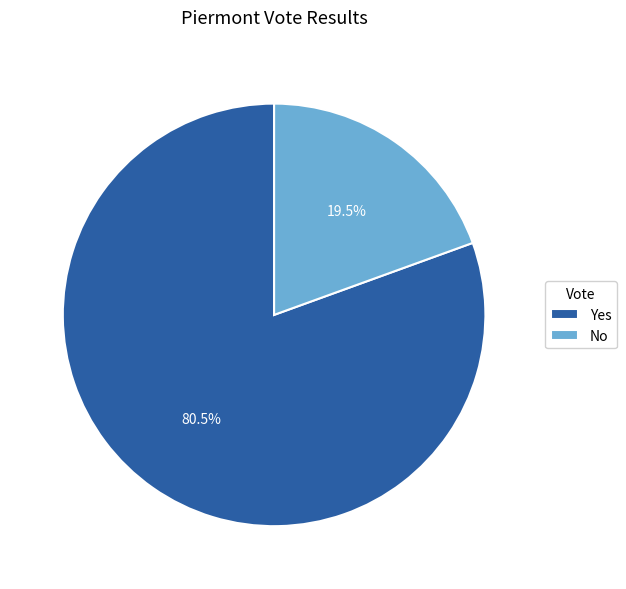

What is the ratio of the value at No to the value at Yes?

0.2